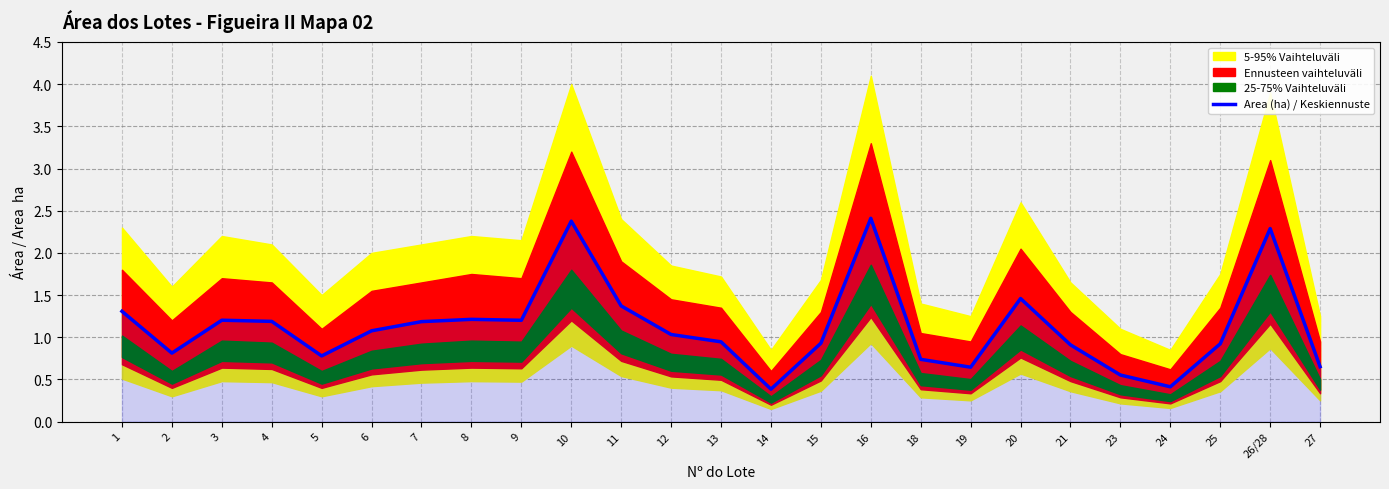

What is the maximum value shown in the chart?

2.4